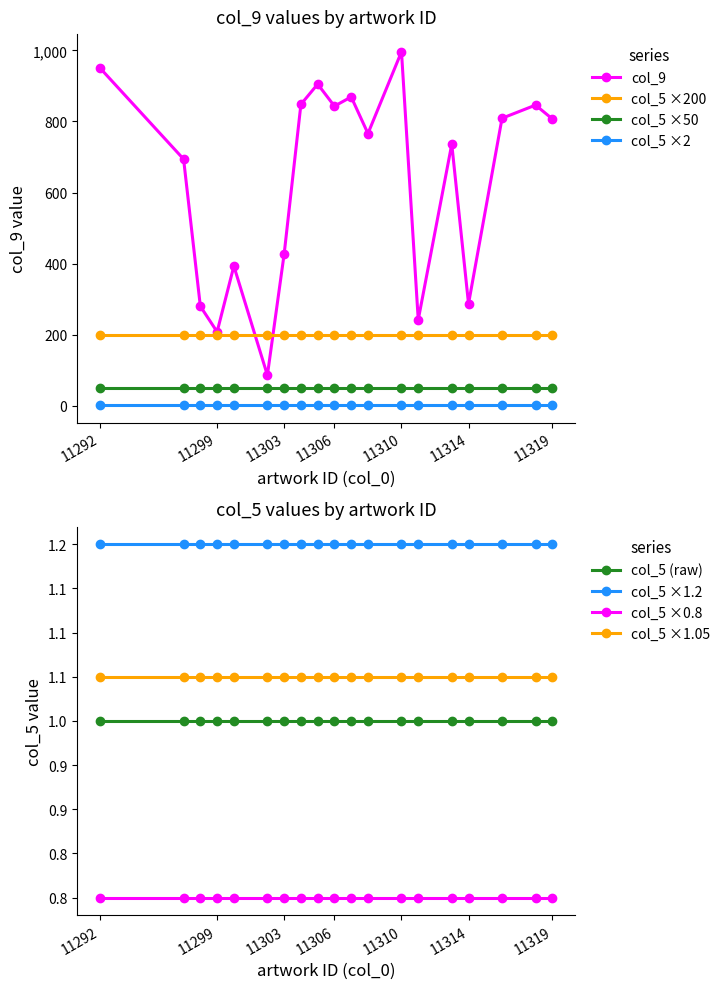

True or false: the data has more than 0 interior local peaks.

True